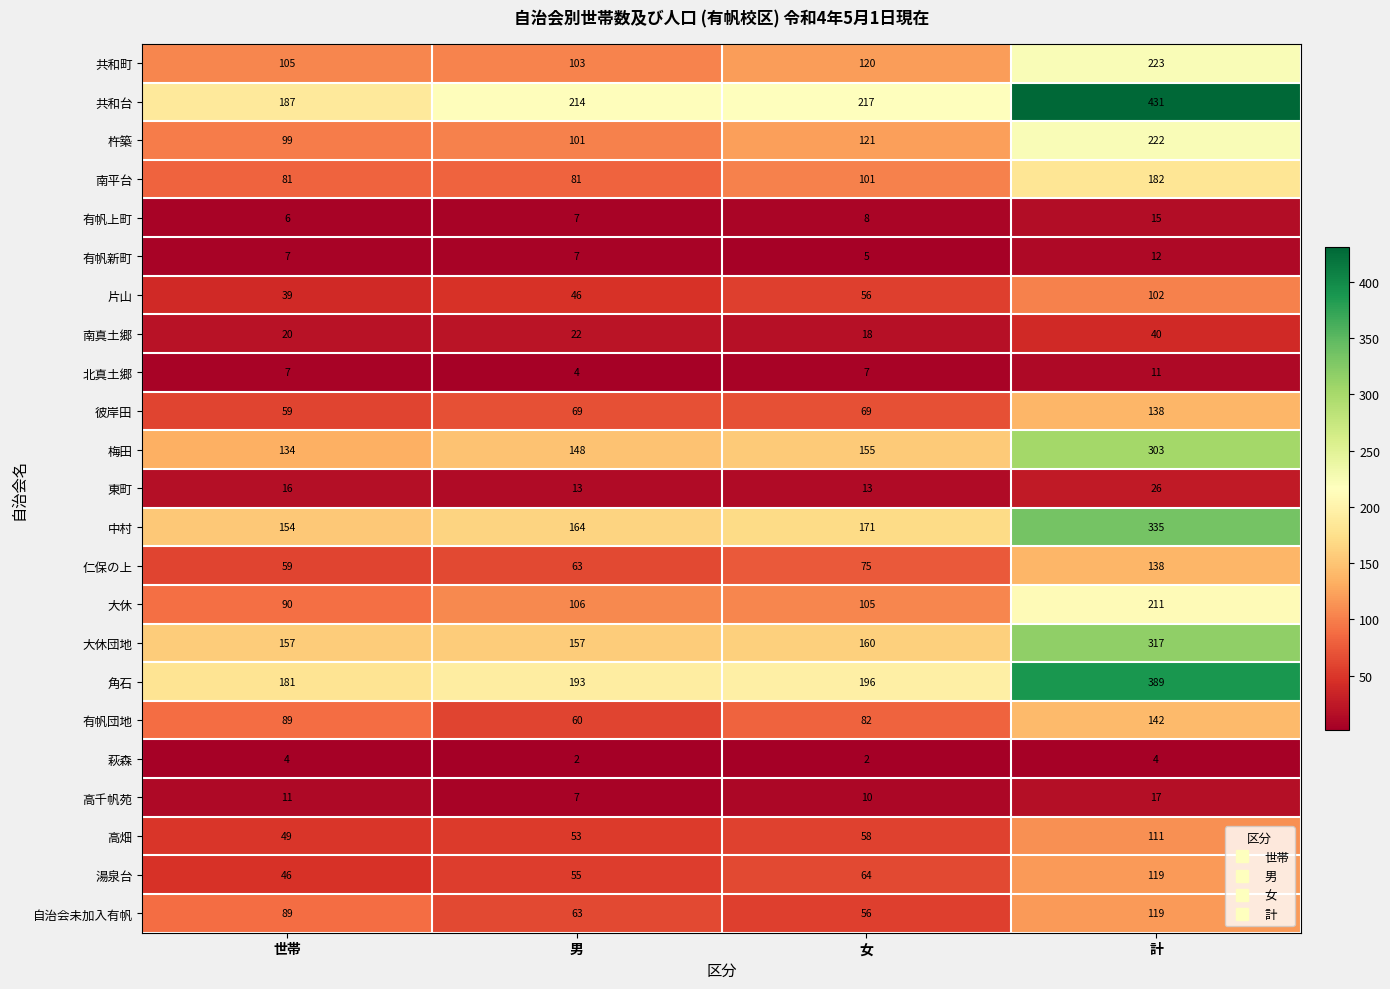

Which series has the widest spread of values?

共和台